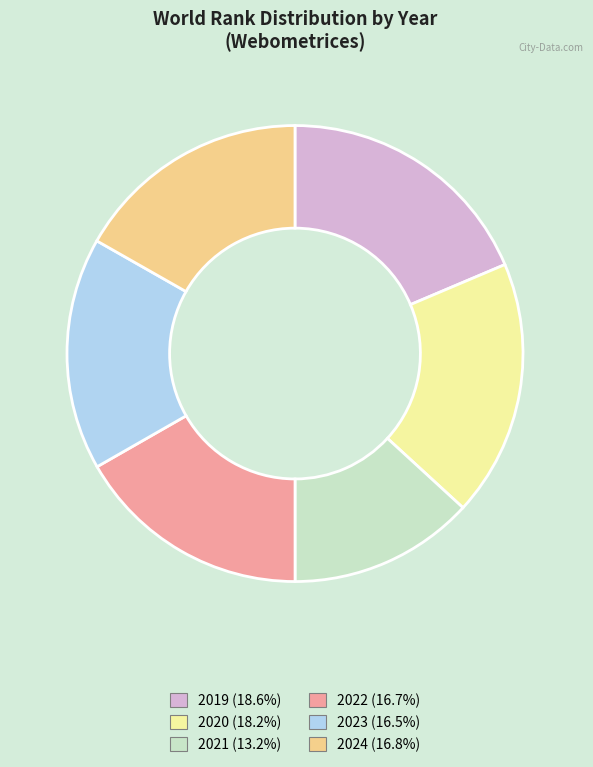

Count the number of slices in the pie.

6